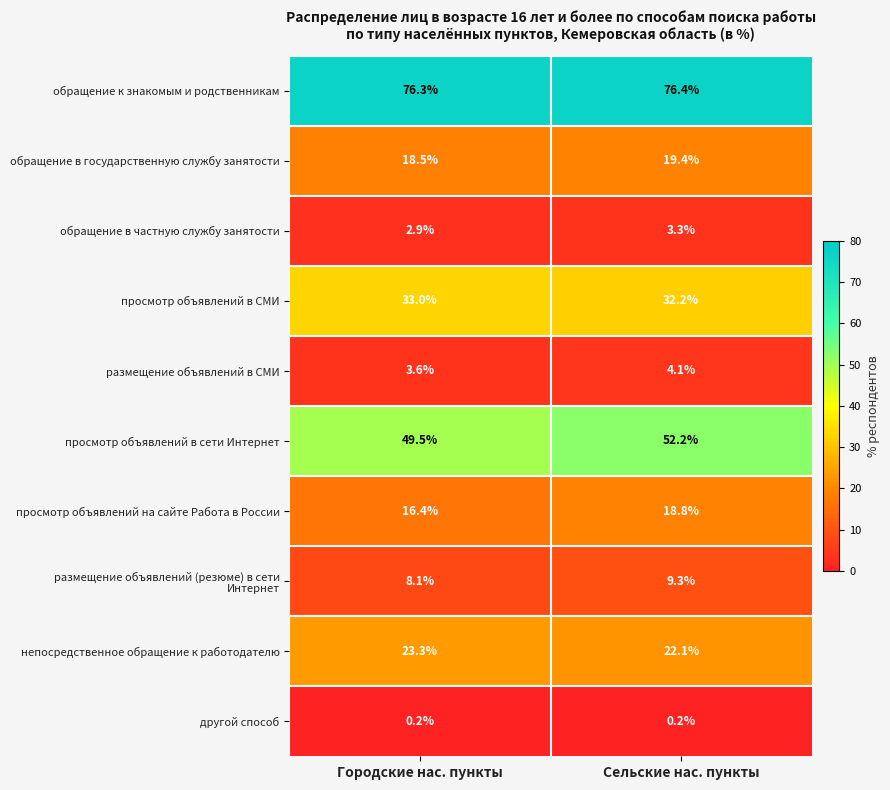

Read the просмотр объявлений в сети Интернет value at Городские нас. пункты.

49.5